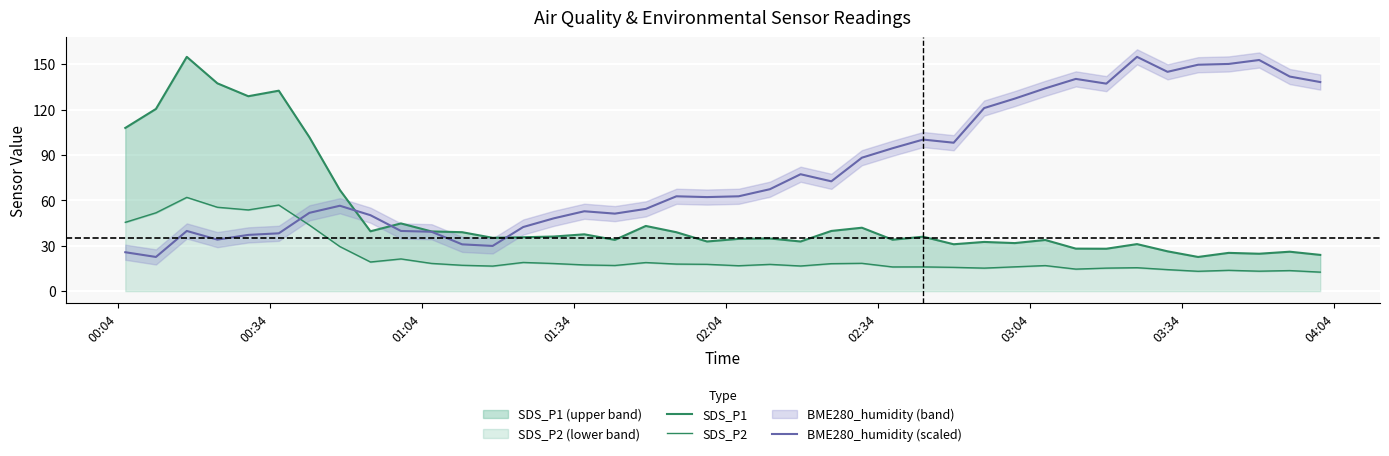

How many lines are shown in the chart?

3